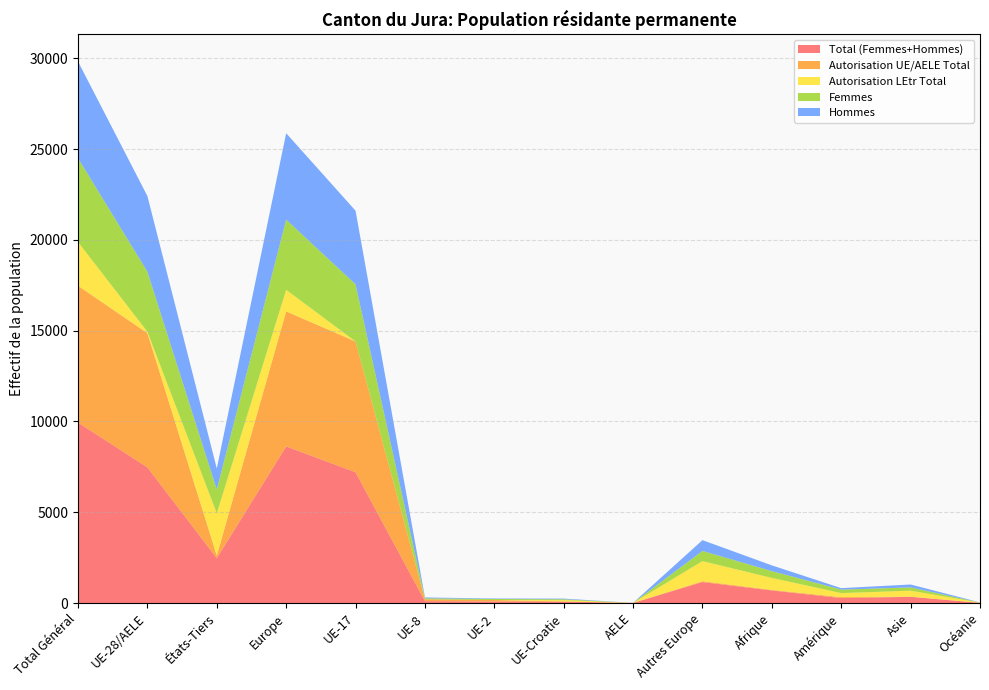

Reading left to right, what are all the values shown in this chart?

Total (Femmes+Hommes): Total Général=9940	UE-28/AELE=7470	États-Tiers=2470	Europe=8624	UE-17=7201	UE-8=102	UE-2=83	UE-Croatie=81	AELE=3	Autres Europe=1154	Afrique=691	Amérique=273	Asie=340	Océanie=11
Autorisation UE/AELE Total: Total Général=7531	UE-28/AELE=7390	États-Tiers=141	Europe=7437	UE-17=7201	UE-8=102	UE-2=83	UE-Croatie=1	AELE=3	Autres Europe=47	Afrique=33	Amérique=51	Asie=10	Océanie=0
Autorisation LEtr Total: Total Général=2409	UE-28/AELE=80	États-Tiers=2329	Europe=1187	UE-17=0	UE-8=0	UE-2=0	UE-Croatie=80	AELE=0	Autres Europe=1107	Afrique=658	Amérique=222	Asie=330	Océanie=11
Femmes: Total Général=4616	UE-28/AELE=3306	États-Tiers=1310	Europe=3866	UE-17=3149	UE-8=55	UE-2=56	UE-Croatie=44	AELE=2	Autres Europe=560	Afrique=374	Amérique=192	Asie=179	Océanie=5
Hommes: Total Général=5324	UE-28/AELE=4164	États-Tiers=1160	Europe=4758	UE-17=4052	UE-8=47	UE-2=27	UE-Croatie=37	AELE=1	Autres Europe=594	Afrique=317	Amérique=81	Asie=161	Océanie=6